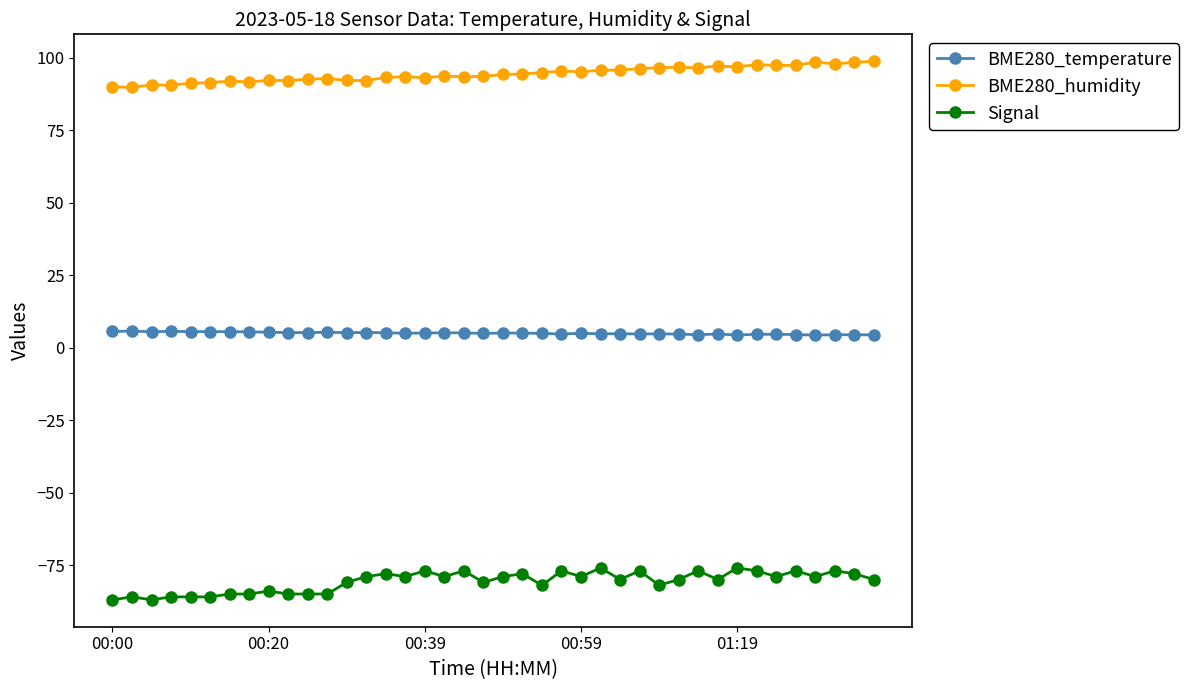

True or false: BME280_humidity has more than 1 points higher than both neighbors.

True